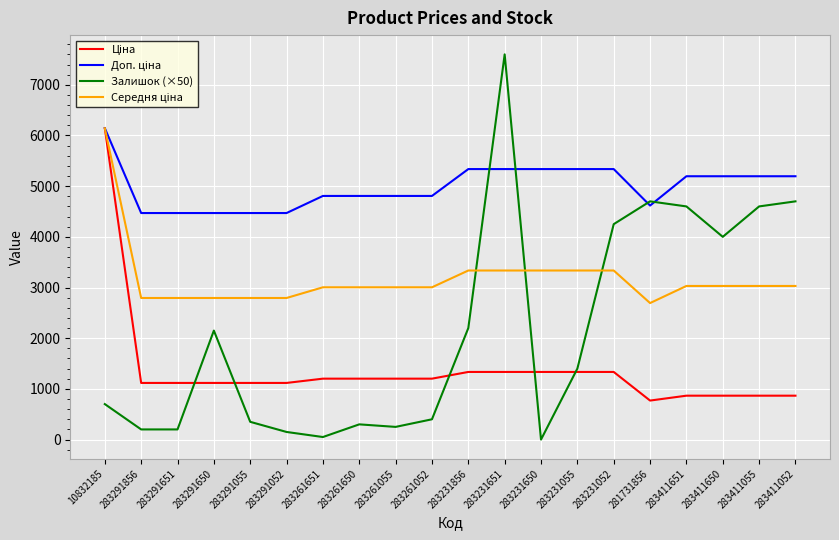

At which category is the sum across all series the highest?

10832185